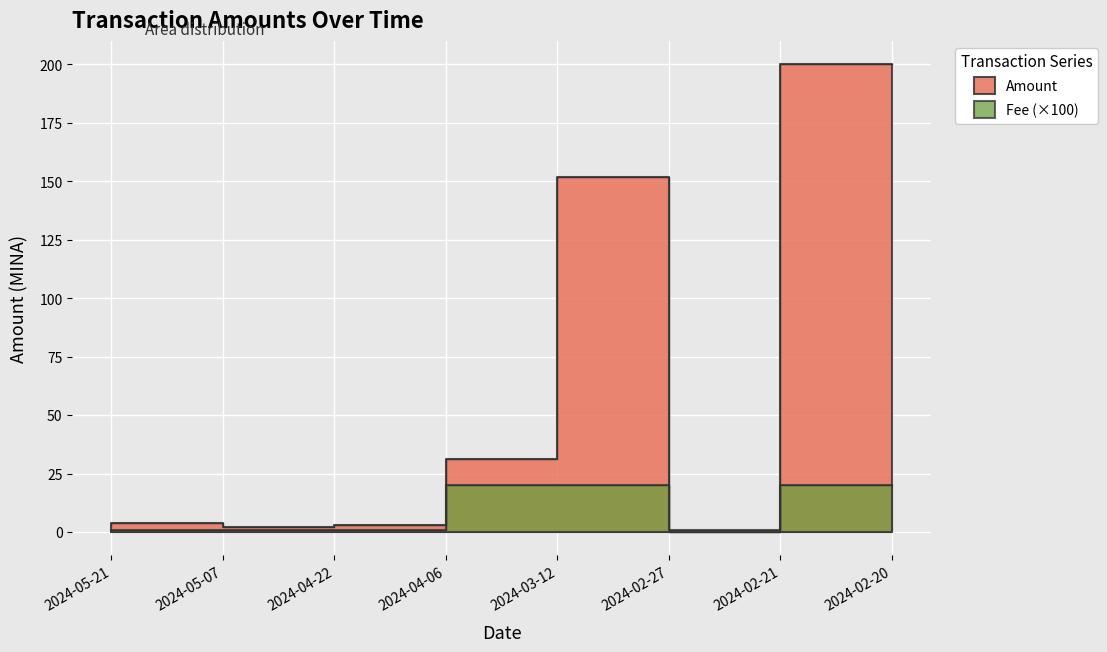

True or false: Fee has a value of 1.0 at 2024-05-07.

True